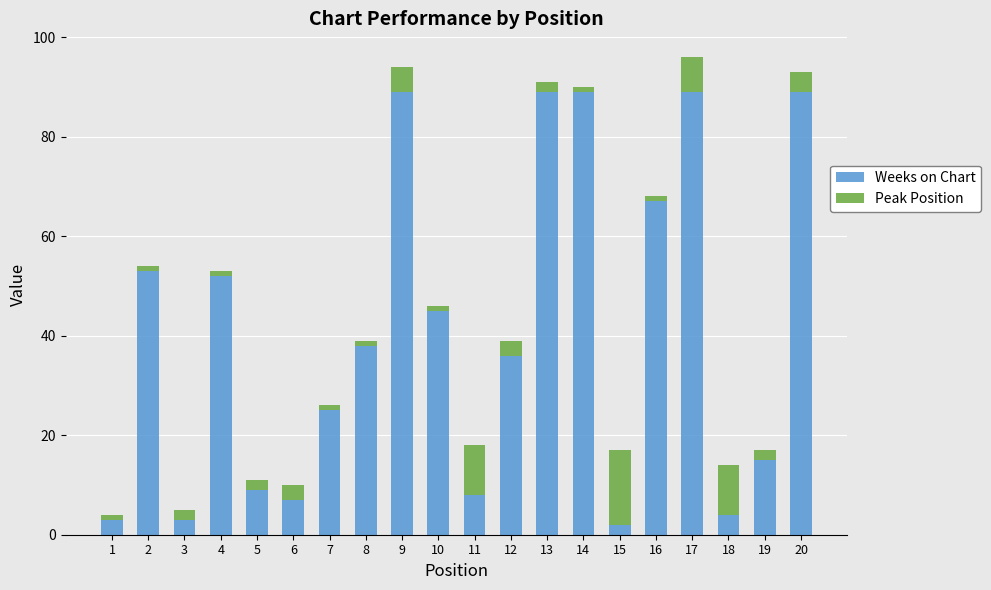

True or false: Weeks on Chart has a value of 15 at 19.

True